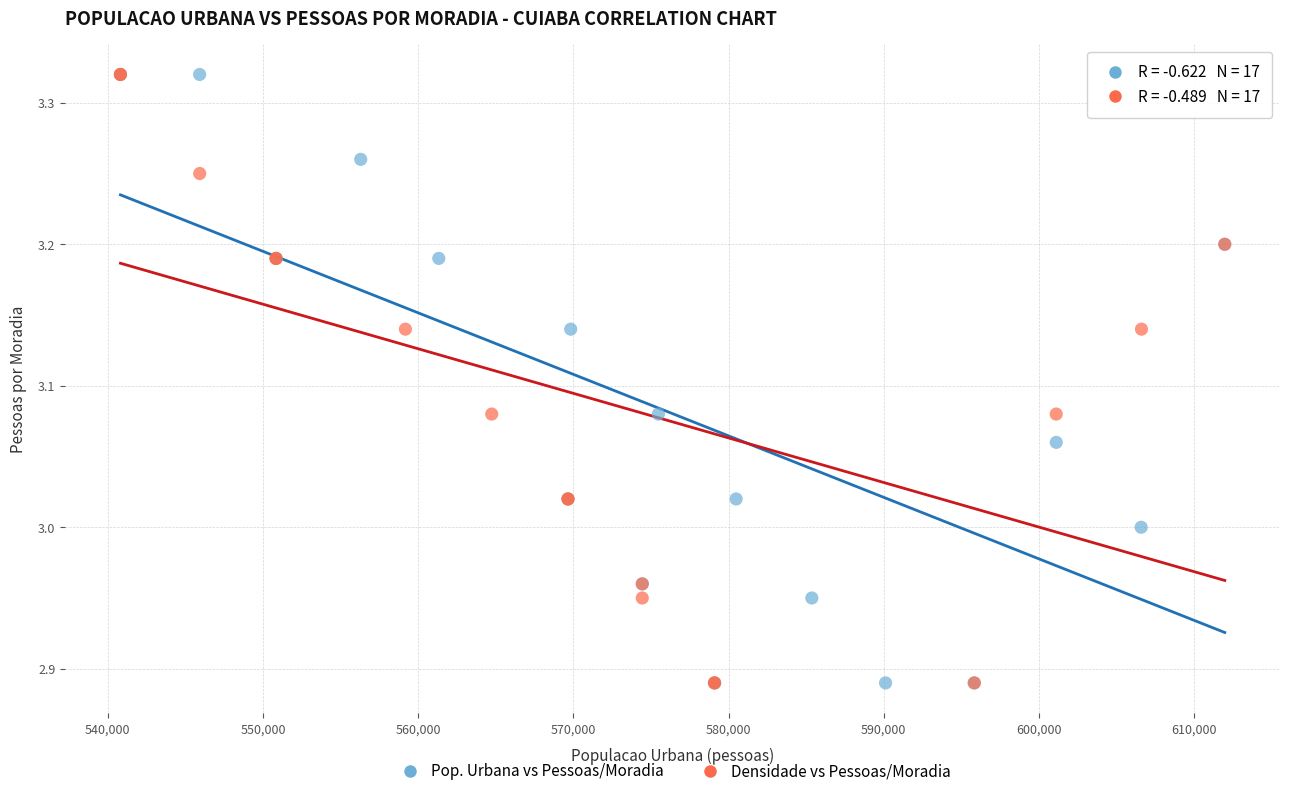

What are all the series names shown in the legend?

Pop. Urbana vs Pessoas/Moradia, Densidade vs Pessoas/Moradia